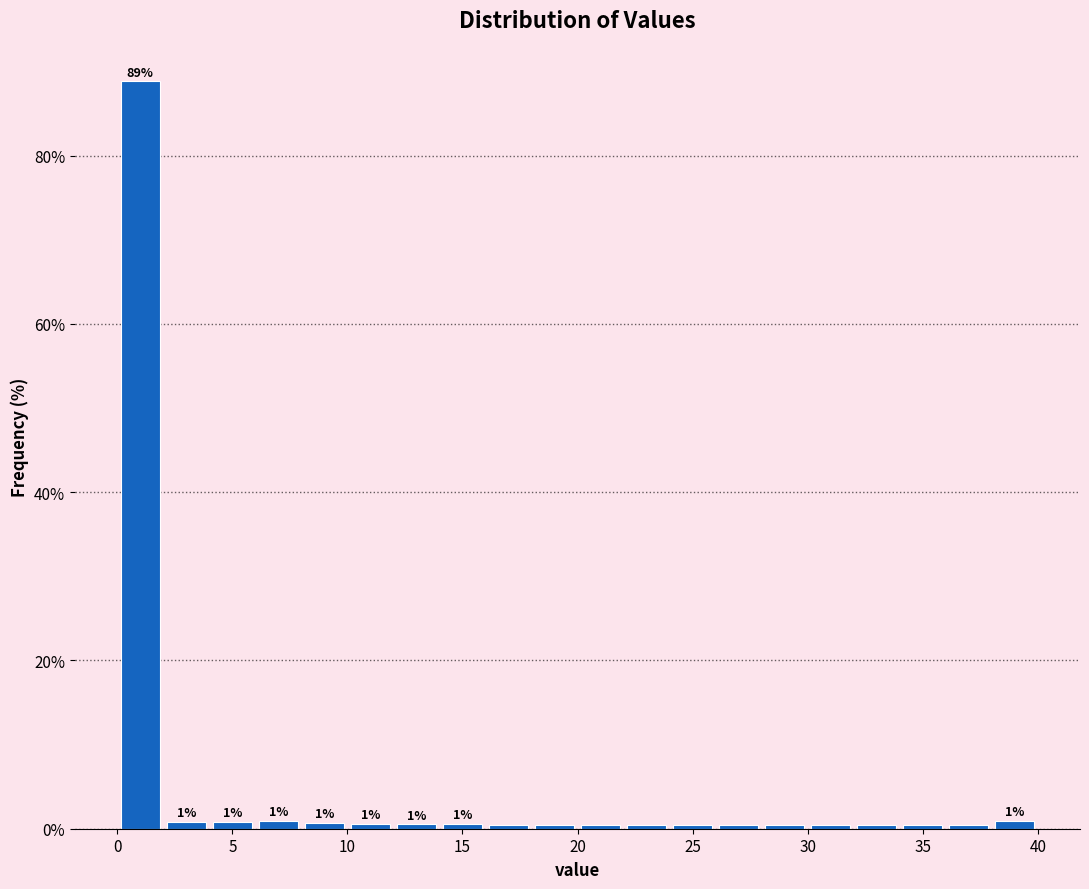

Which range on the x-axis has the tallest bar?

0 to 2